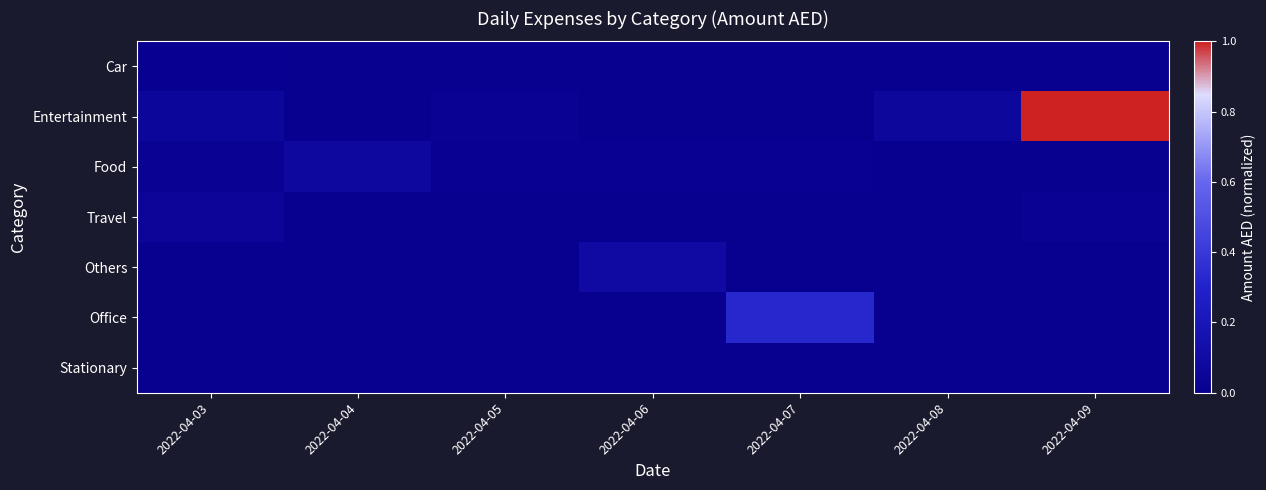

Reading left to right, what are all the values shown in this chart?

Car: 2022-04-03=0.0	2022-04-04=0.0	2022-04-05=0.0	2022-04-06=0.0	2022-04-07=0.0	2022-04-08=0.0	2022-04-09=0.0
Entertainment: 2022-04-03=0.1	2022-04-04=0.0	2022-04-05=0.0	2022-04-06=0.0	2022-04-07=0.0	2022-04-08=0.1	2022-04-09=1.0
Food: 2022-04-03=0.0	2022-04-04=0.1	2022-04-05=0.0	2022-04-06=0.0	2022-04-07=0.0	2022-04-08=0.0	2022-04-09=0.0
Travel: 2022-04-03=0.0	2022-04-04=0.0	2022-04-05=0.0	2022-04-06=0.0	2022-04-07=0.0	2022-04-08=0.0	2022-04-09=0.0
Others: 2022-04-03=0.0	2022-04-04=0.0	2022-04-05=0.0	2022-04-06=0.1	2022-04-07=0.0	2022-04-08=0.0	2022-04-09=0.0
Office: 2022-04-03=0.0	2022-04-04=0.0	2022-04-05=0.0	2022-04-06=0.0	2022-04-07=0.3	2022-04-08=0.0	2022-04-09=0.0
Stationary: 2022-04-03=0.0	2022-04-04=0.0	2022-04-05=0.0	2022-04-06=0.0	2022-04-07=0.0	2022-04-08=0.0	2022-04-09=0.0